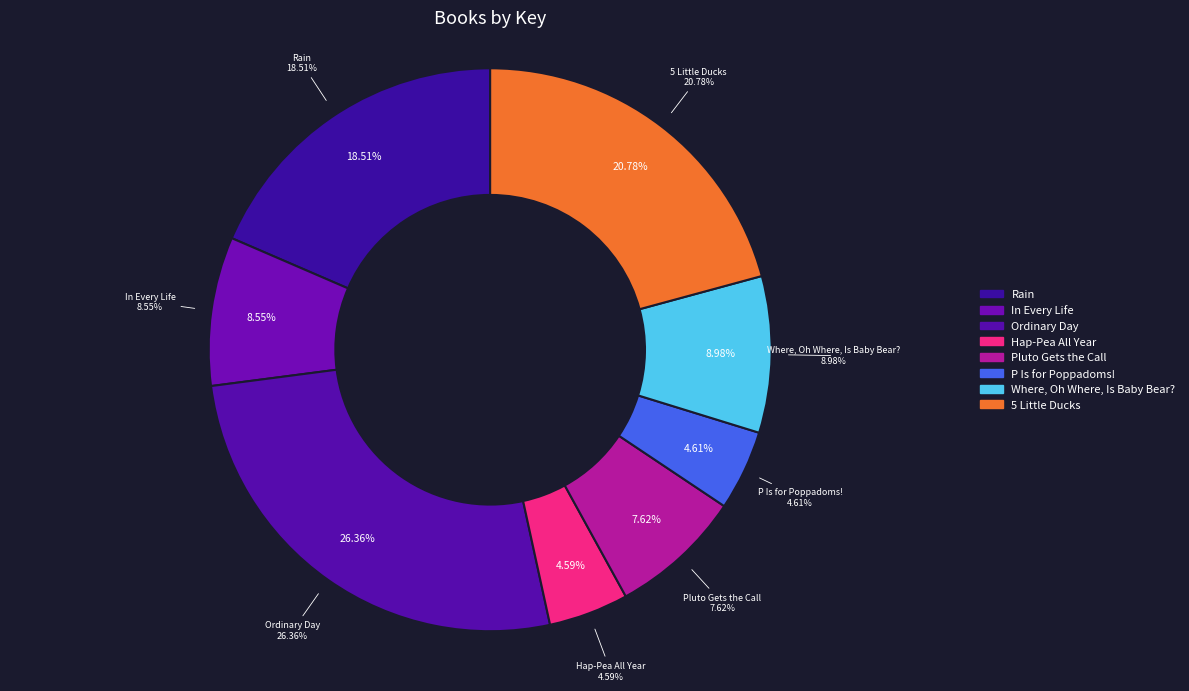

Is the sum of 5 Little Ducks and Ordinary Day greater than half?

No